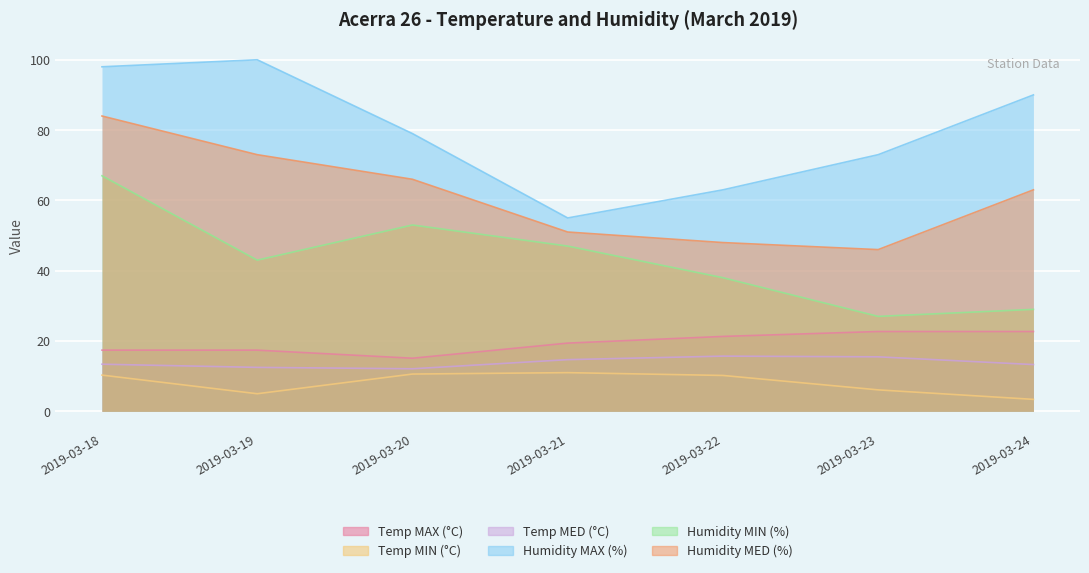

Which label corresponds to the largest value in the chart?

2019-03-19